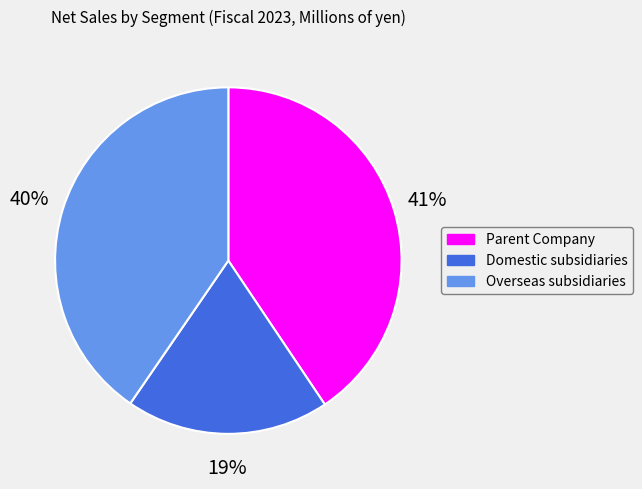

Do Domestic subsidiaries and Parent Company together represent more than half of the pie?

Yes